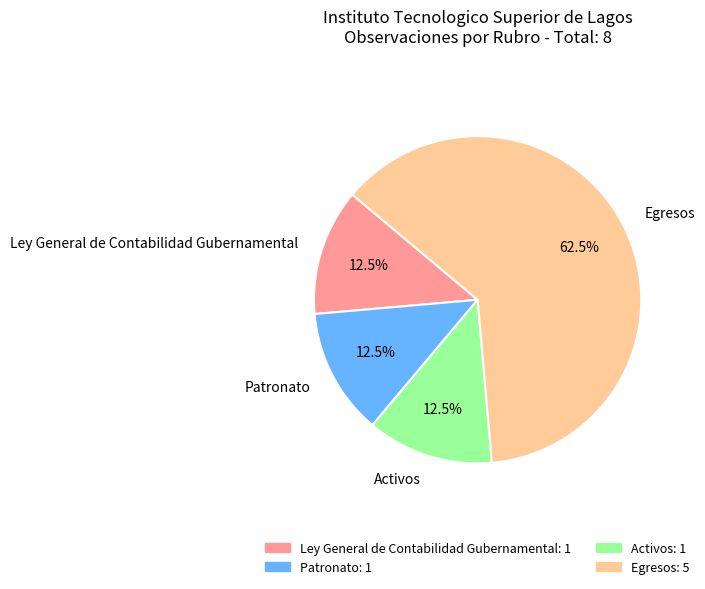

What is the ratio of the value at Patronato to the value at Egresos?

0.2